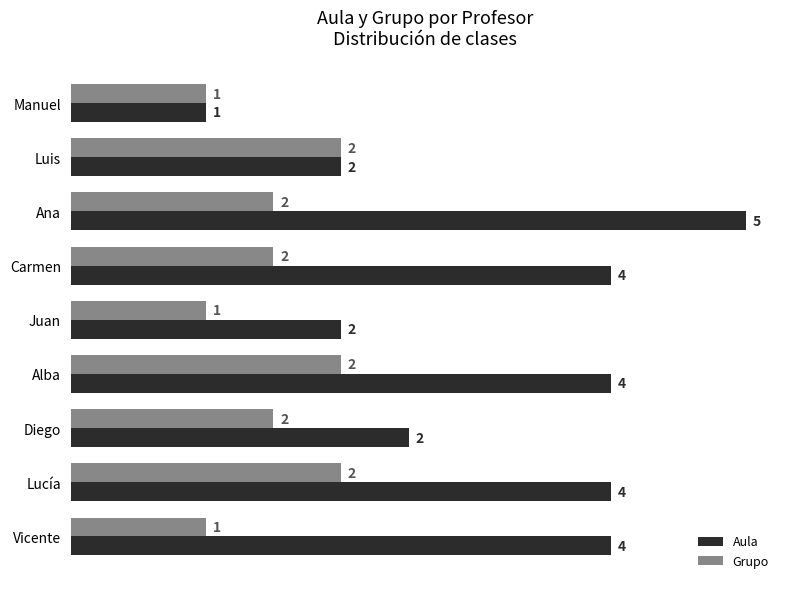

The value of Aula at Vicente is 5.8. True or false?

False